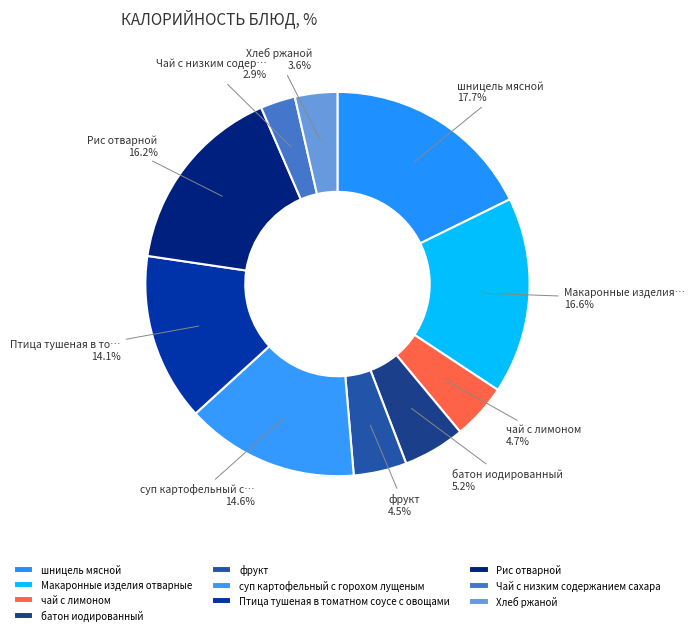

Between Птица тушеная в томатном соусе с овощами and Хлеб ржаной, which is larger?

Птица тушеная в томатном соусе с овощами